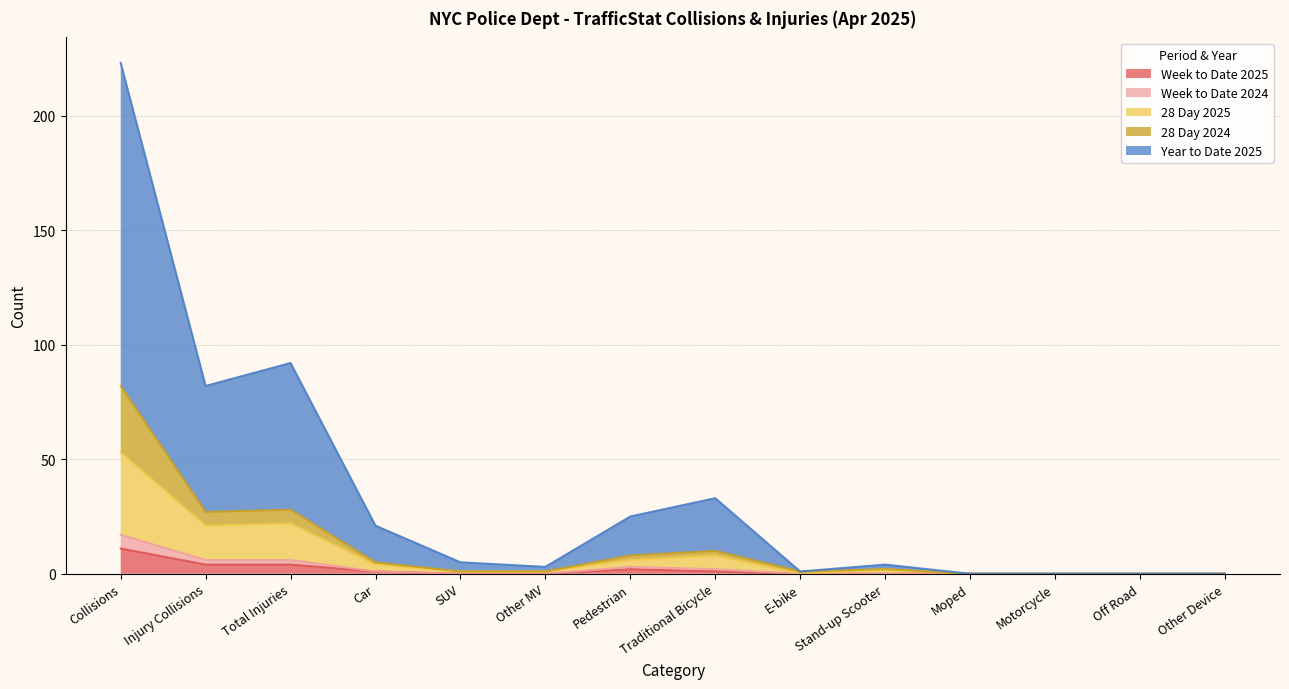

What is the sum of all Week to Date 2024 values?

35